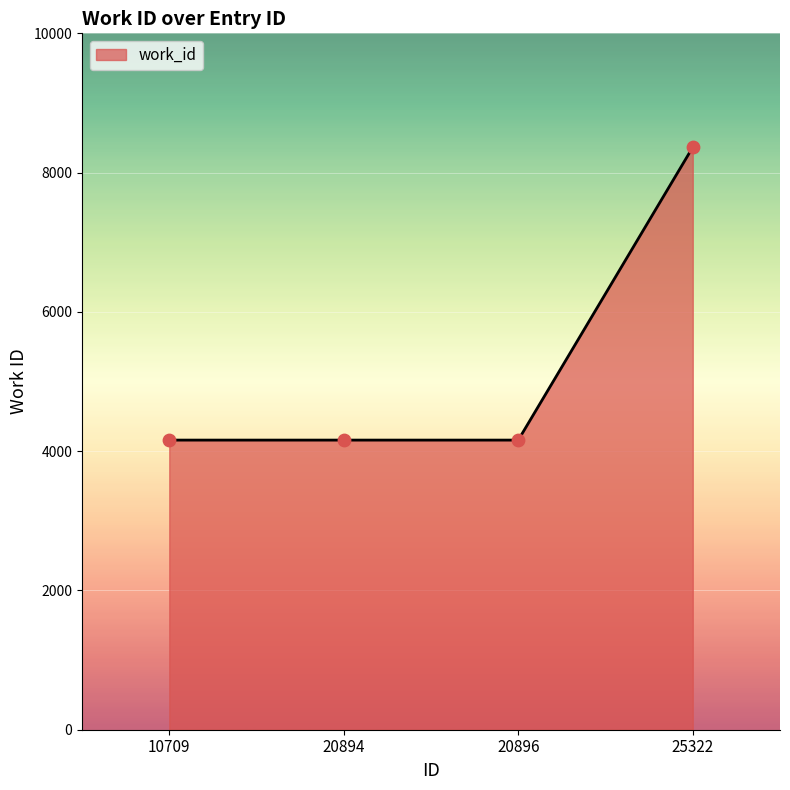

What is the ratio of the value at 20896 to the value at 20894?

1.0